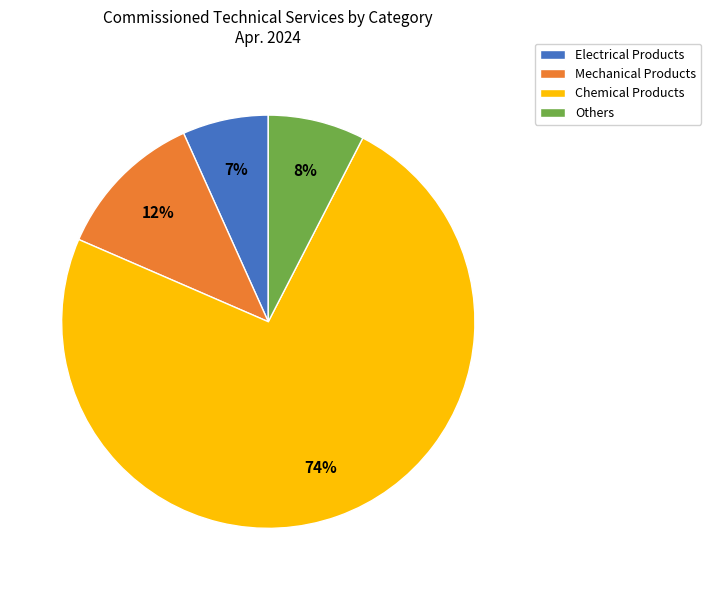

Which has a higher value, Others or Chemical Products?

Chemical Products